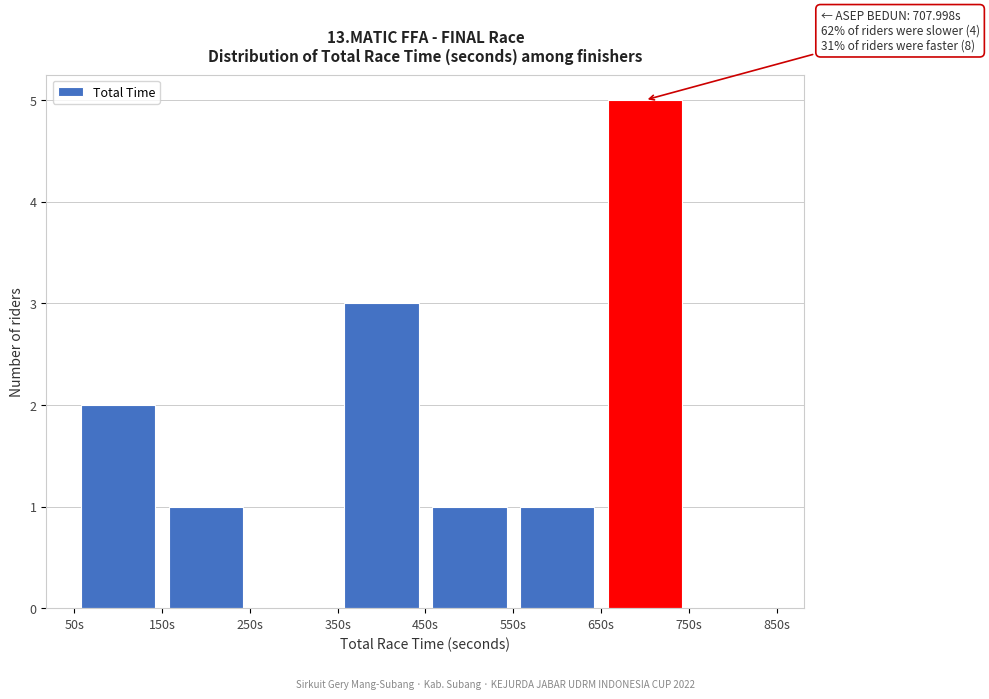

Over which range of the x-axis is the bar tallest?

650 to 750